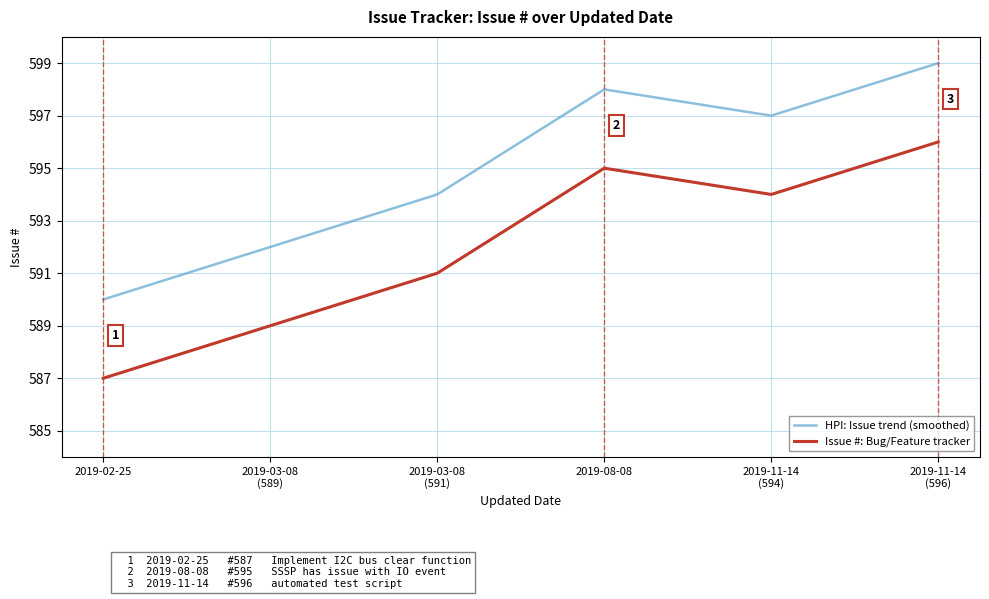

What is the spread (max minus min) of values at 2019-08-08?

3